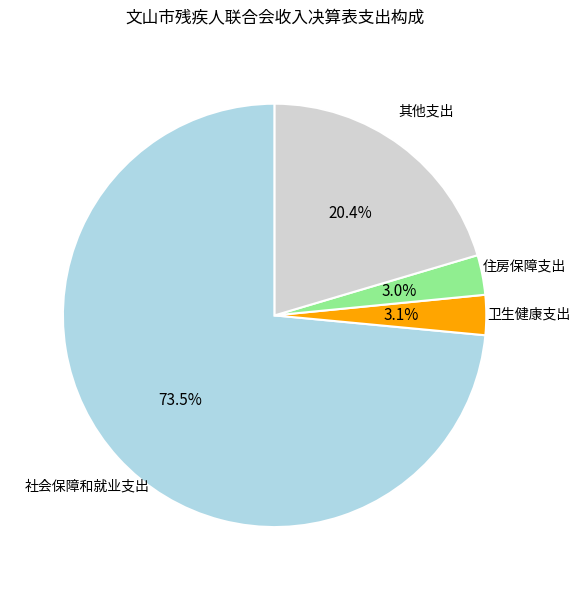

To the nearest percent, what is the difference between the largest and smallest slice percentages?

70%